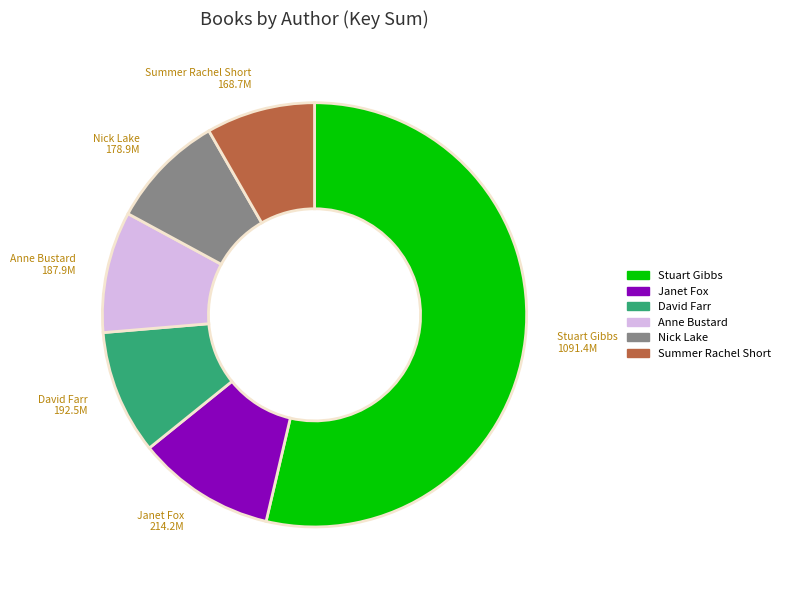

Approximately how many times larger is the value at Stuart Gibbs compared to David Farr?

5.7